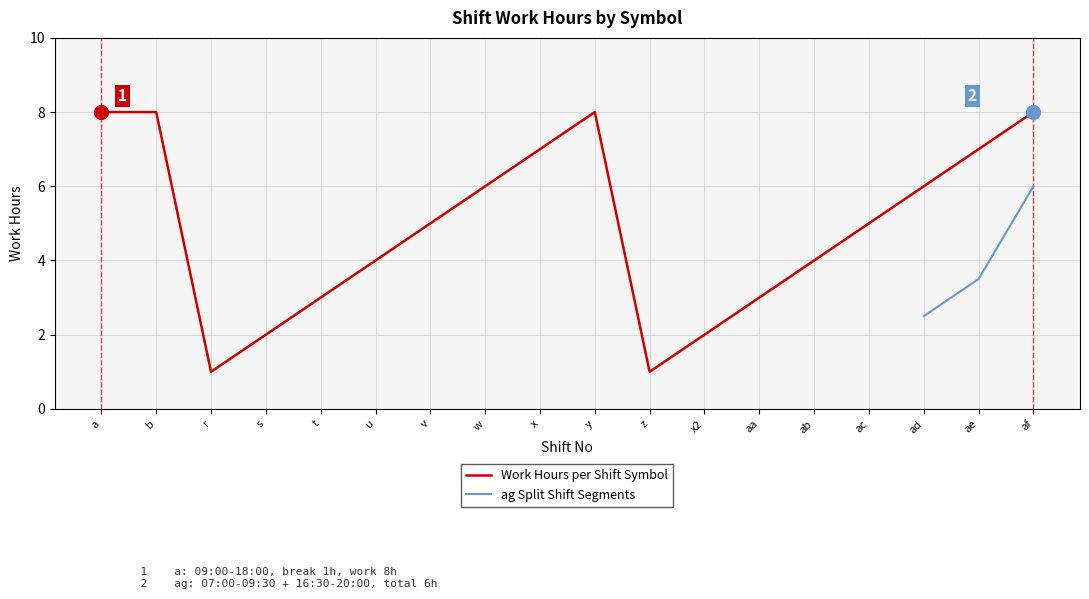

True or false: Work Hours per Shift Symbol and ag Split Shift Segments intersect in this chart.

False